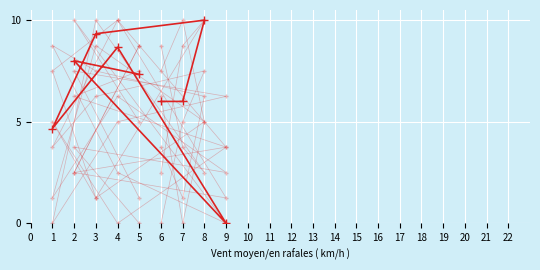

Between which two adjacent categories do col_4 and col_8 first intersect?

6 and 7